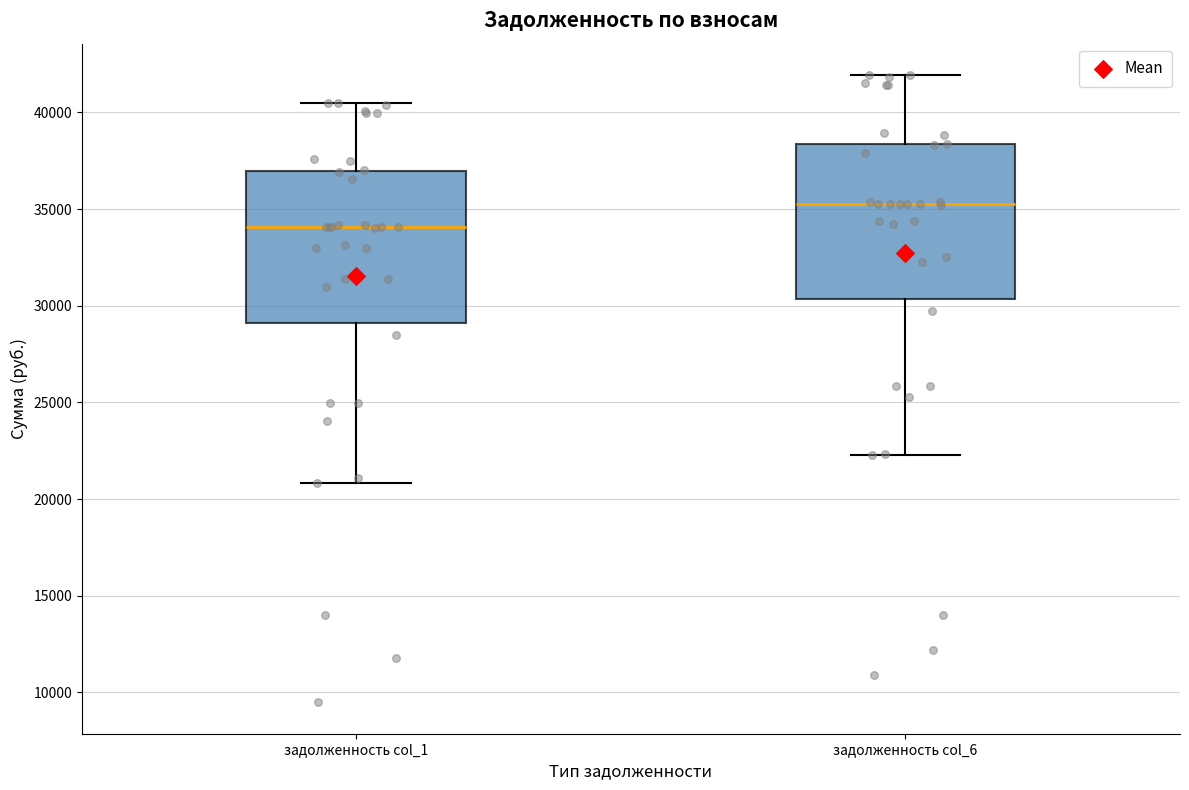

Reading left to right, read every box against the y-axis: the position of its median line, the range the box covers, and the ends of its whiskers. The values are not printed on the chart, so give them approximately, as read against the axis.

задолженность col_1: median 34000, box 29000 to 37000, whiskers 21000 to 40500
задолженность col_6: median 35500, box 30500 to 38500, whiskers 22500 to 42000